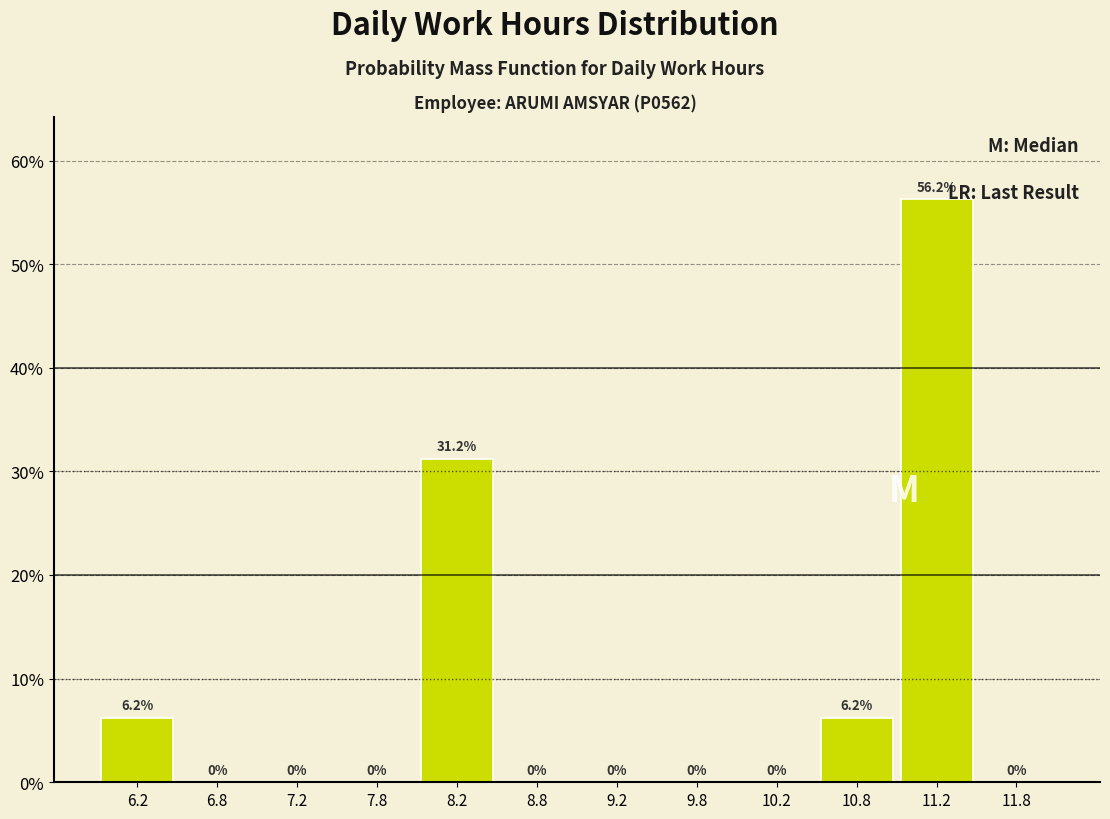

Reading left to right, list every bar in this chart as the range it spans on the x-axis followed by its height.

6.0 to 6.5: 6.2
6.5 to 7.0: 0.0
7.0 to 7.5: 0.0
7.5 to 8.0: 0.0
8.0 to 8.5: 31.2
8.5 to 9.0: 0.0
9.0 to 9.5: 0.0
9.5 to 10.0: 0.0
10.0 to 10.5: 0.0
10.5 to 11.0: 6.2
11.0 to 11.5: 56.2
11.5 to 12.0: 0.0